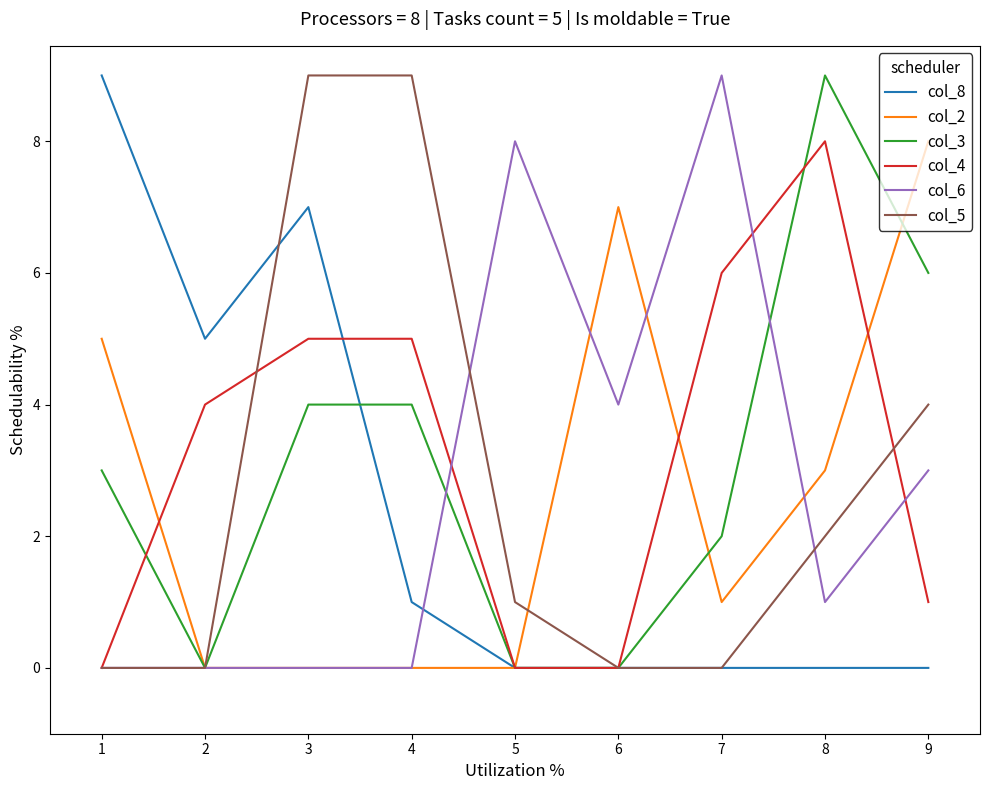

Count the col_5 values in the range 0 to 4.

7